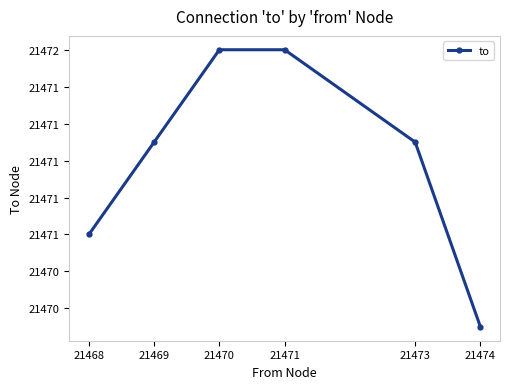

Does the chart have visible grid lines?

No